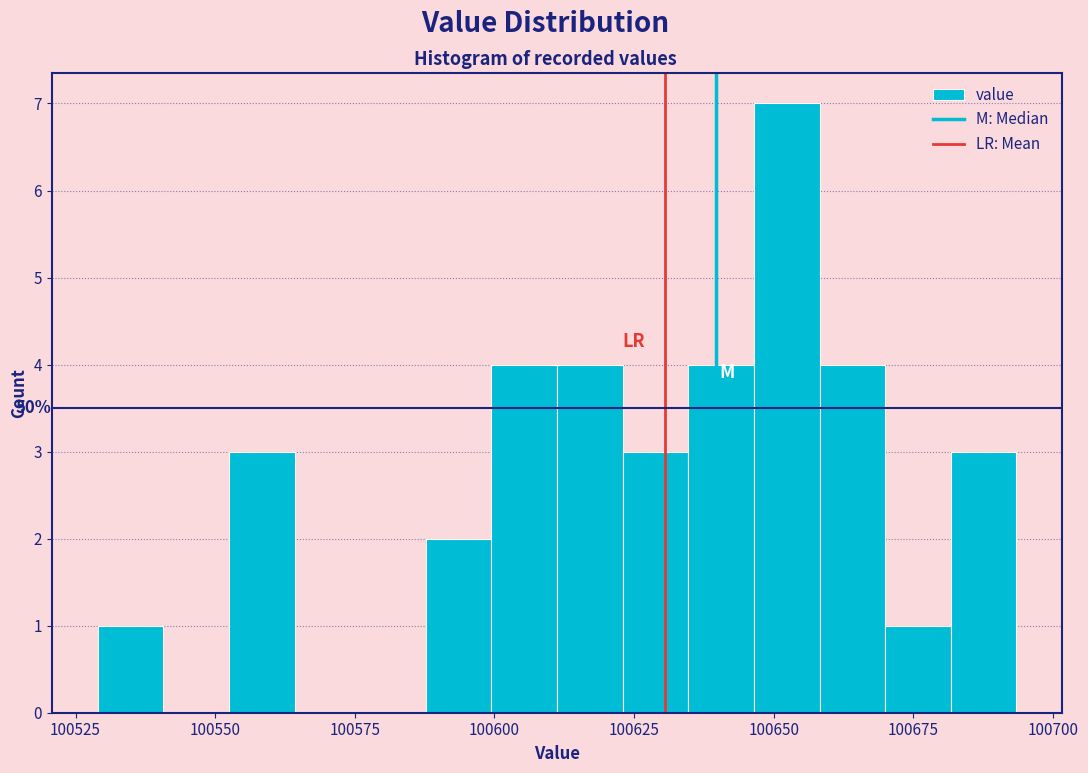

Read against the x-axis, roughly where is the centre of the tallest bar?

100650